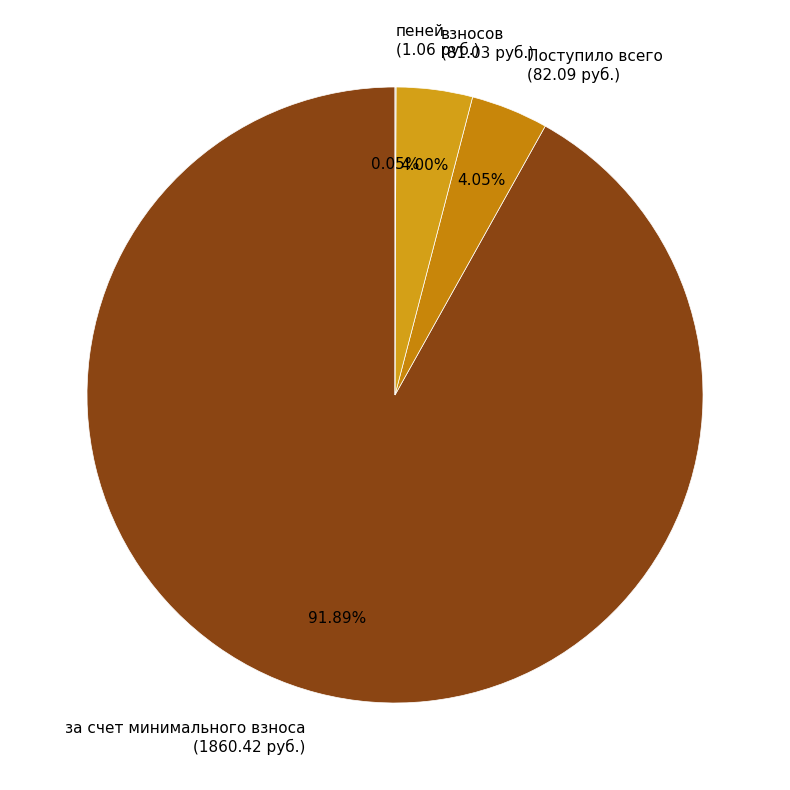

Is the sum of за счет минимального взноса (1860.42 руб.) and Поступило всего (82.09 руб.) greater than half?

Yes